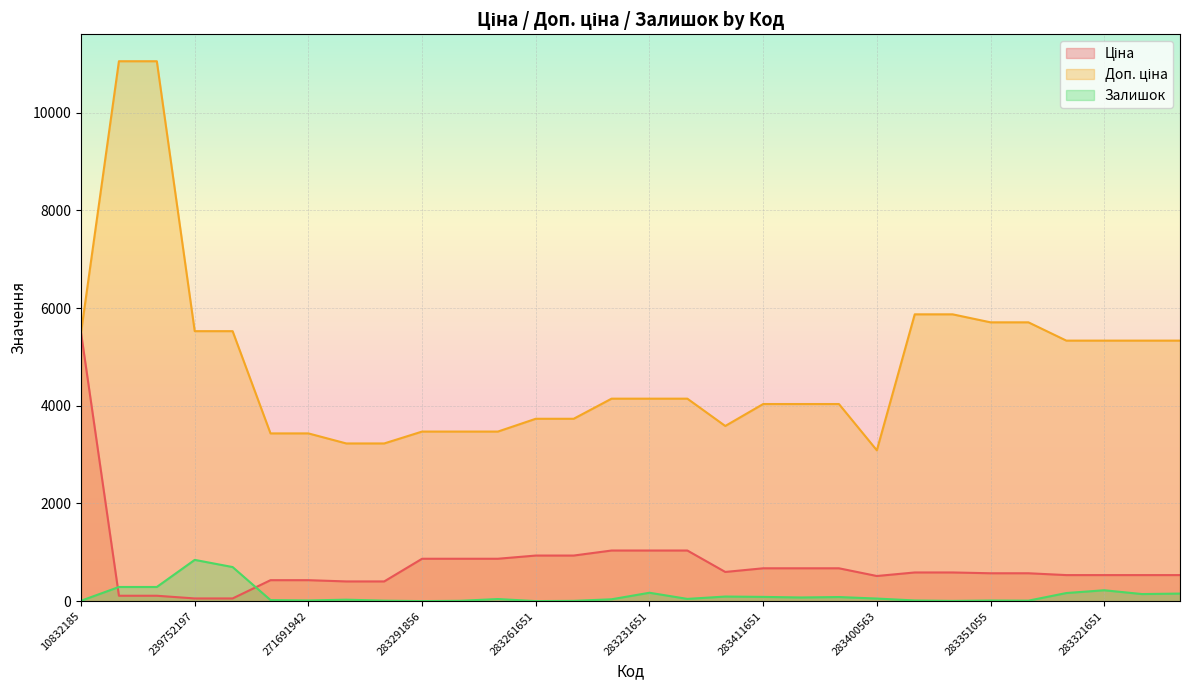

What is the highest value of the Залишок series?

845.0